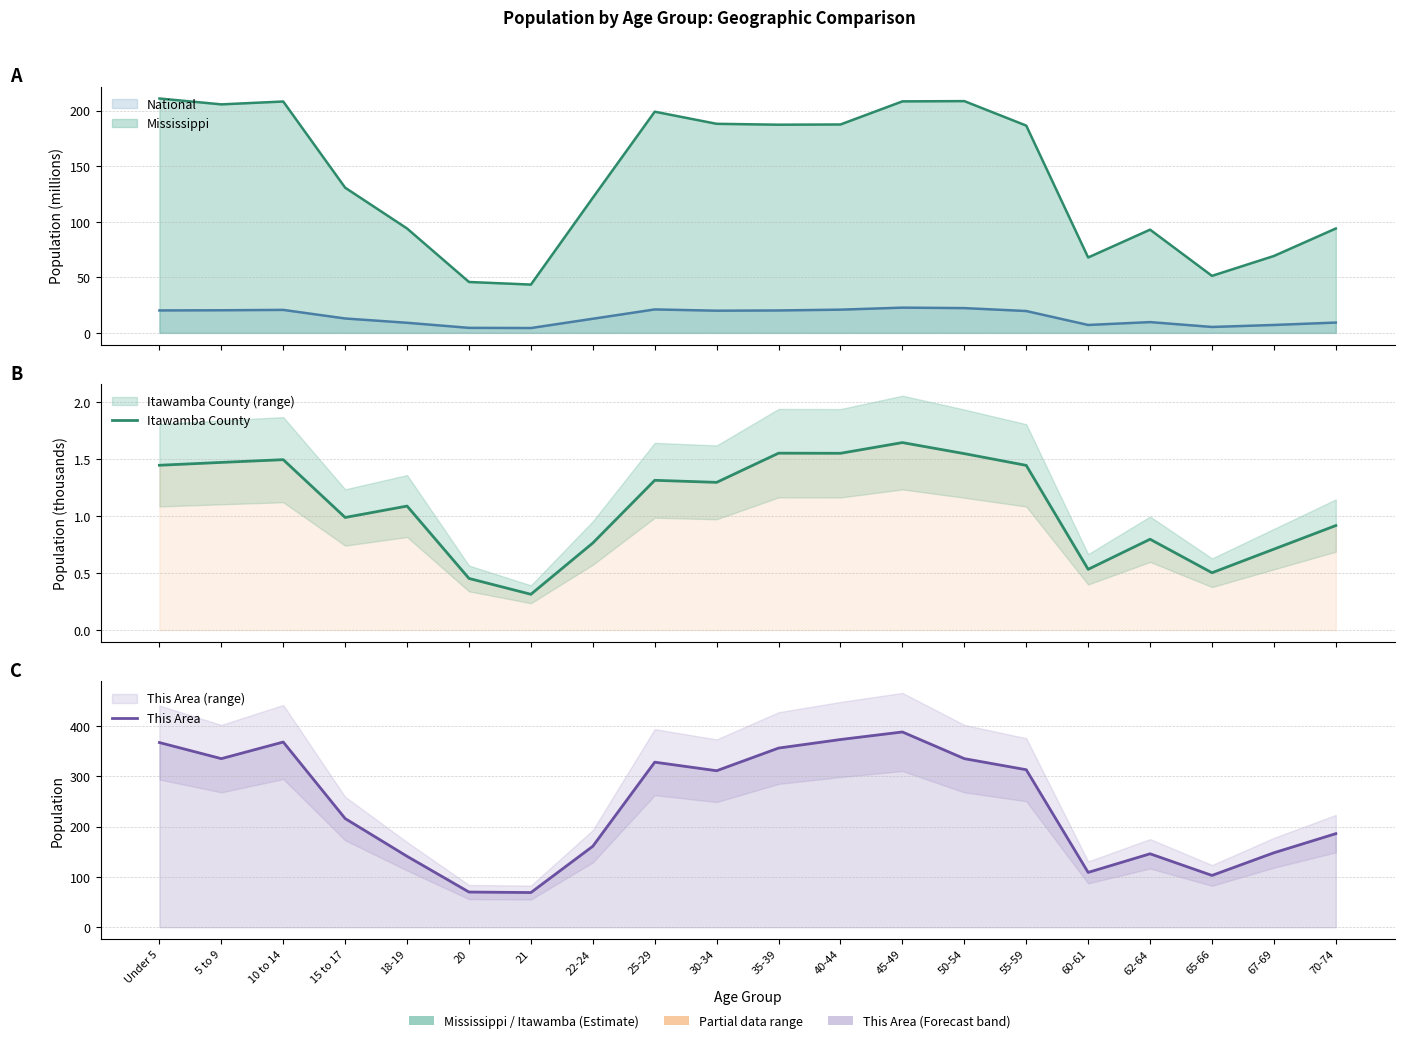

True or false: This Area has more than 2 interior local peaks.

True